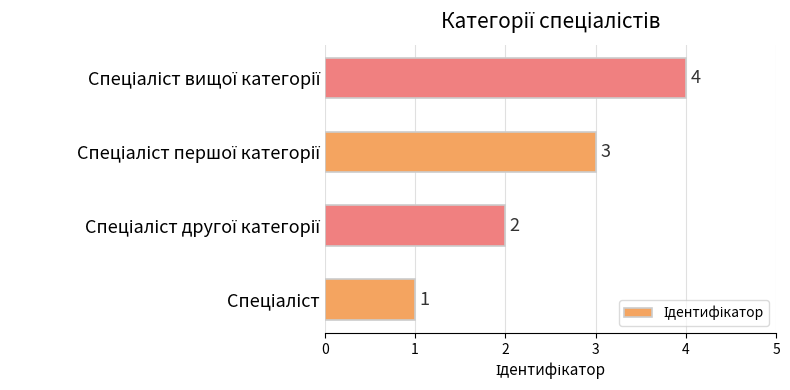

What is the difference between the maximum and minimum values?

3